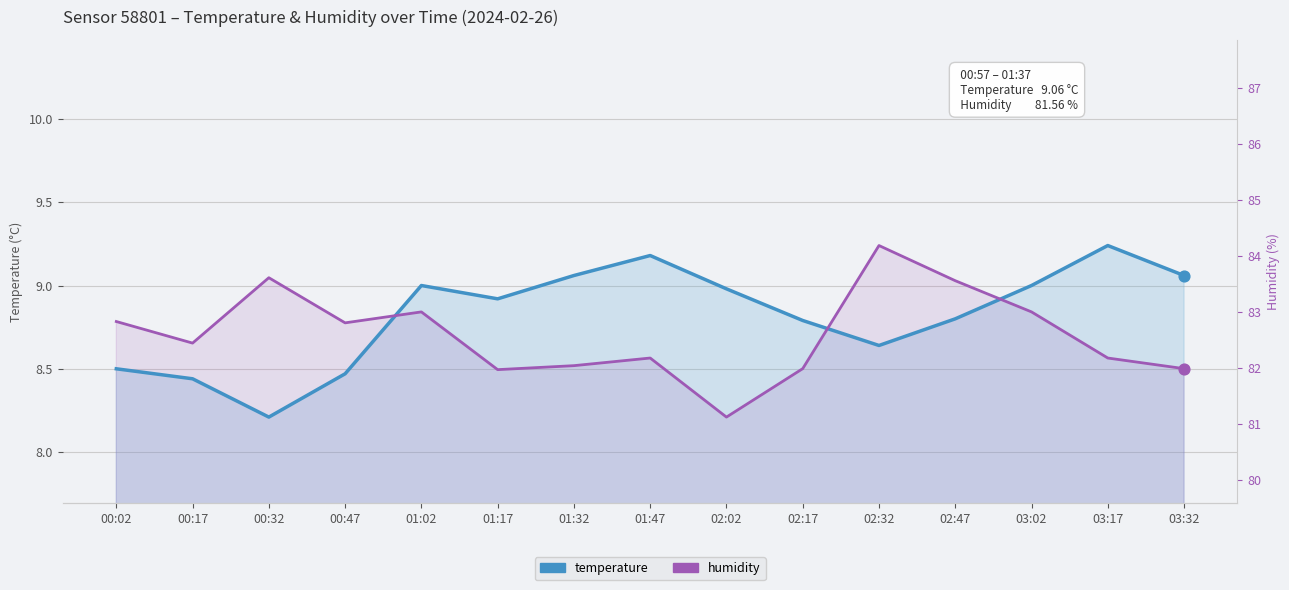

Which series has the largest Y range (max minus min)?

temperature